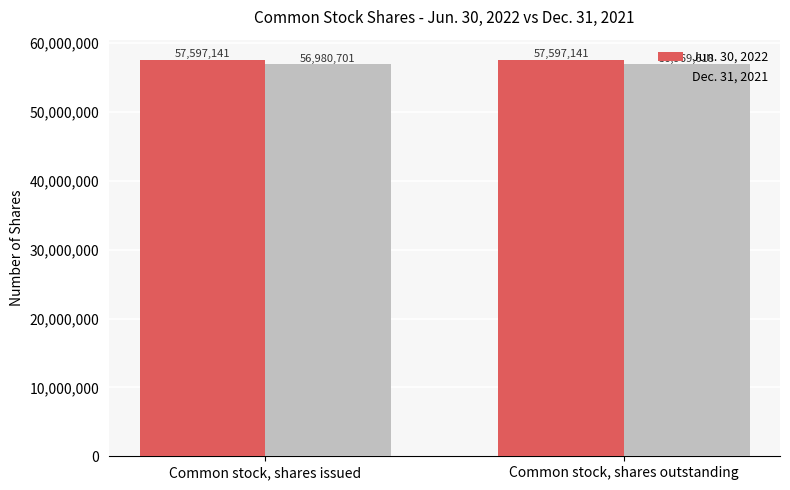

What is the sum of all Jun. 30, 2022 values?

115194282